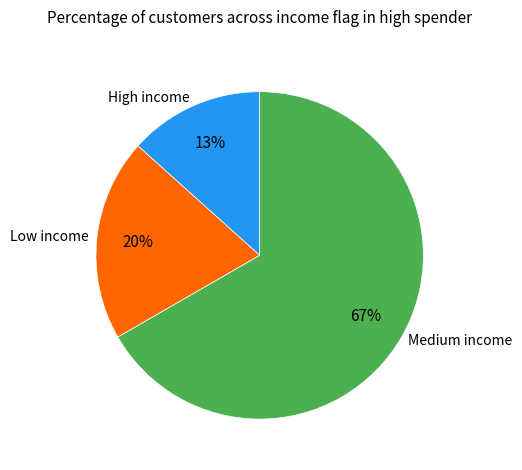

Do Medium income and High income together represent more than half of the pie?

Yes